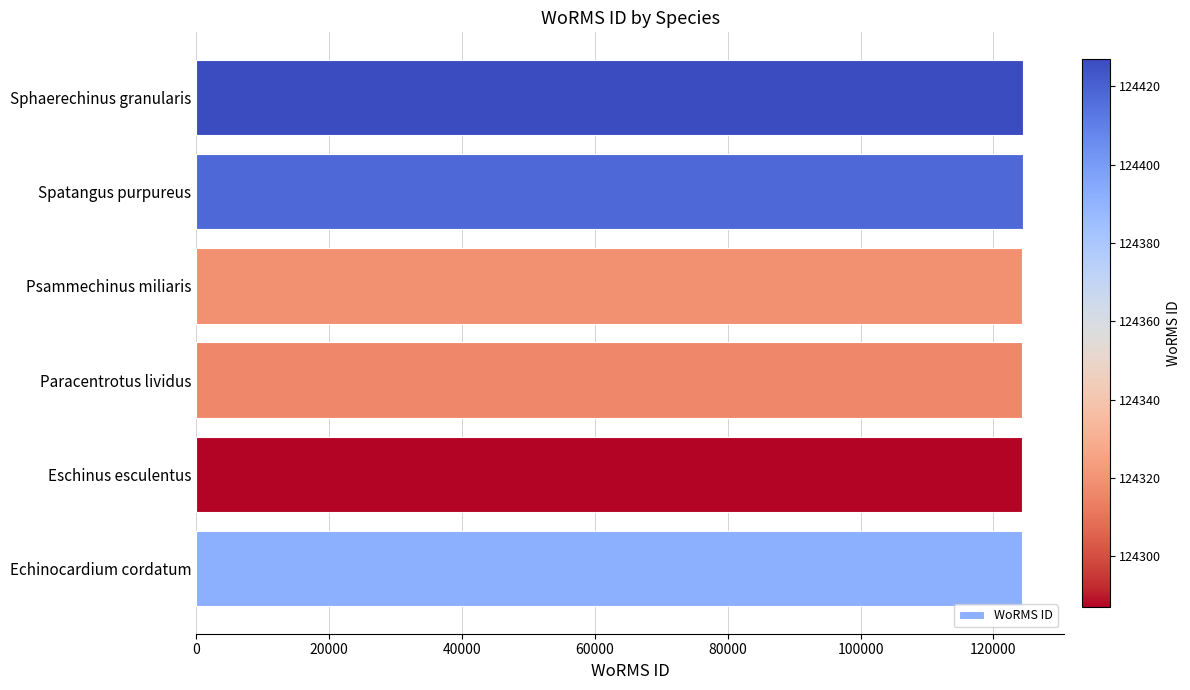

What is the minimum value shown in the chart?

124287